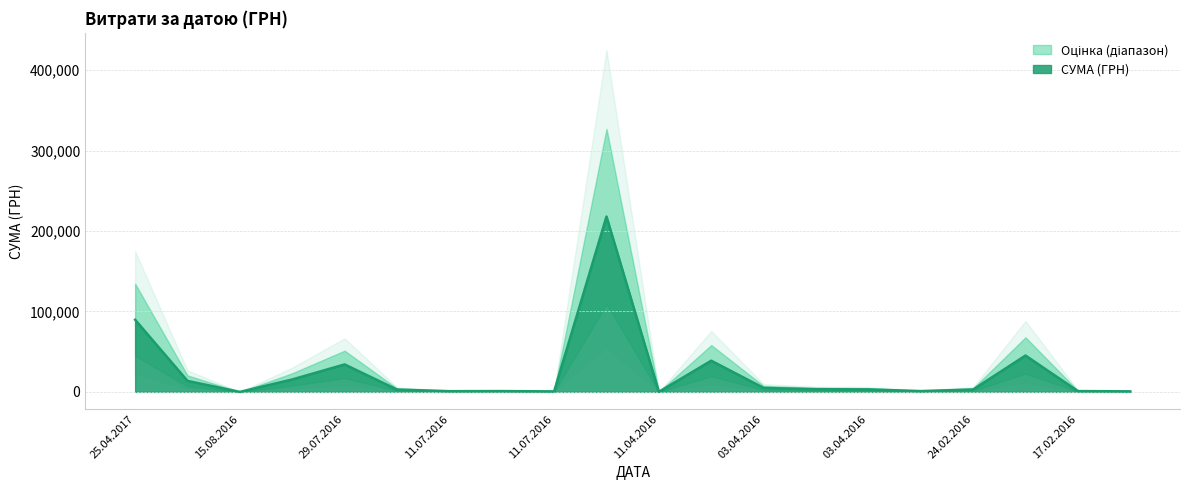

True or false: the data has more than 0 interior local peaks.

True